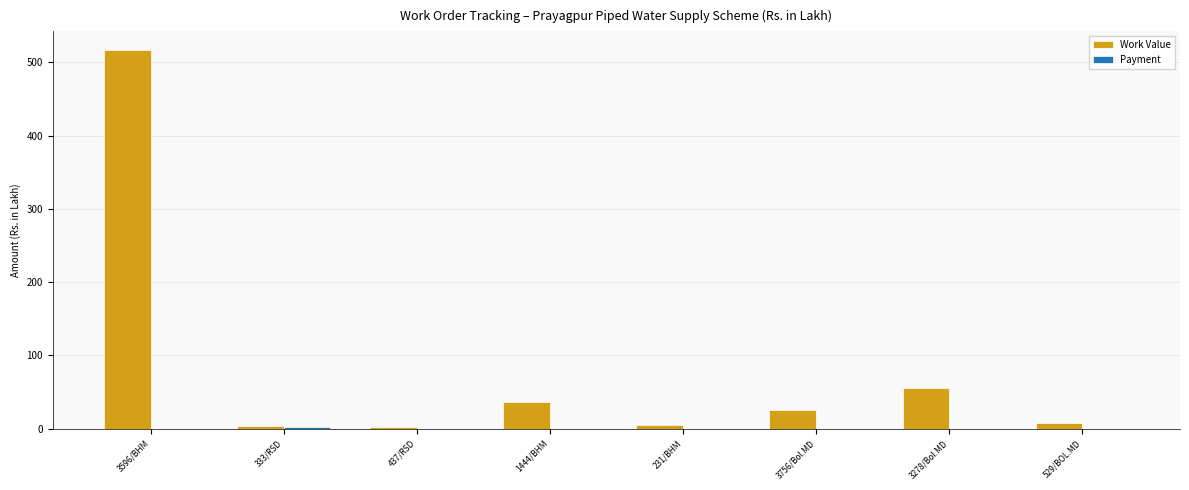

How many data points does each series have?

8